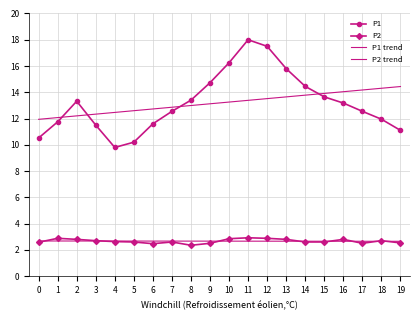

What is the difference between the second highest and second lowest values in the P1 series?

7.3